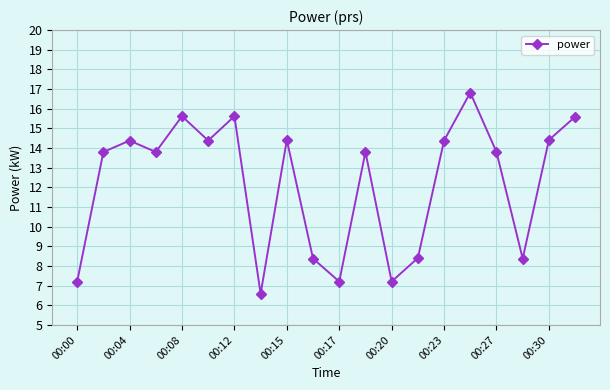

What is the value of the 15th point from the left?

14.4